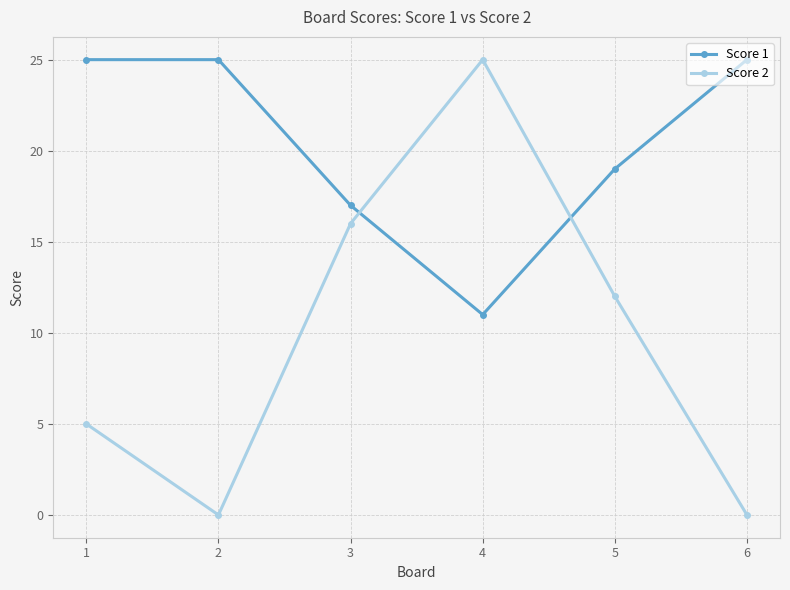

What is the highest value of the Score 1 series?

25